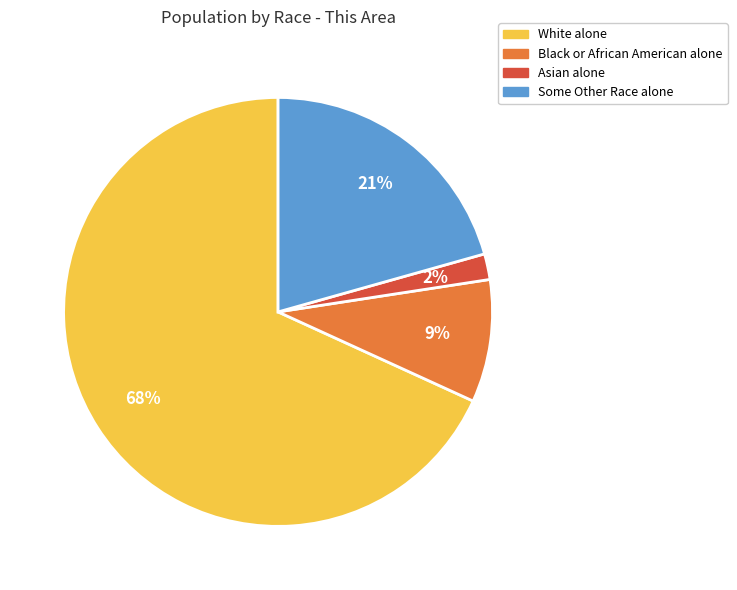

Rank the categories by value from highest to lowest.

White alone, Some Other Race alone, Black or African American alone, Asian alone